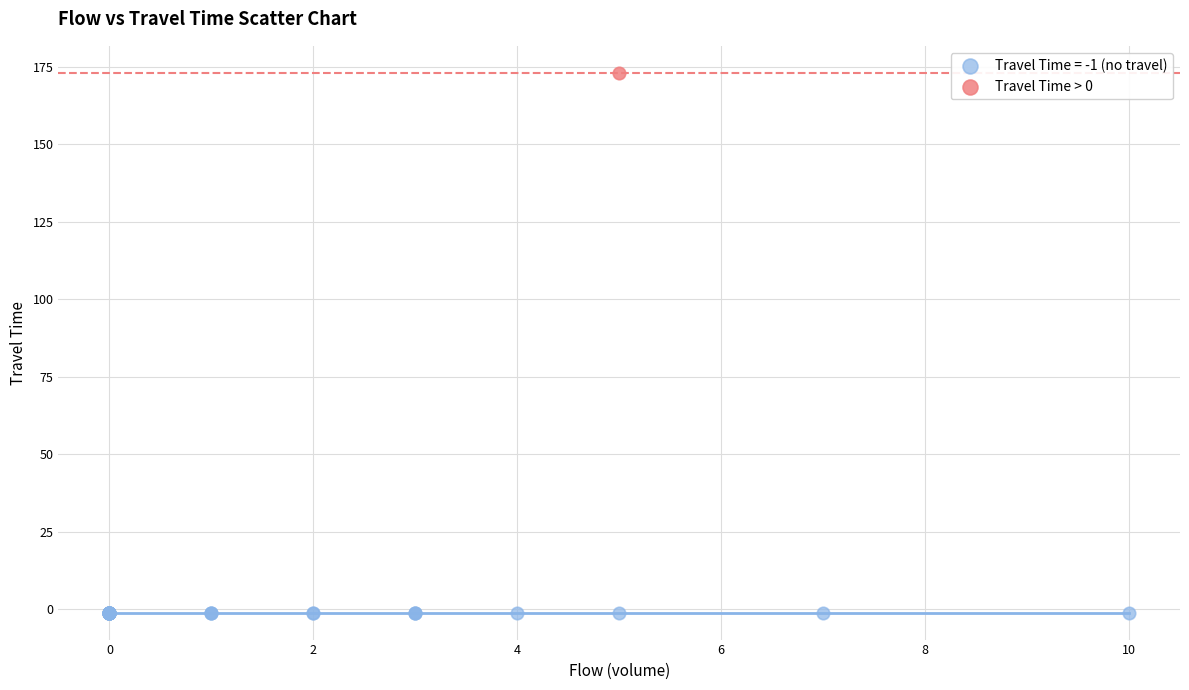

What are all the series names shown in the legend?

Travel Time = -1 (no travel), Travel Time > 0